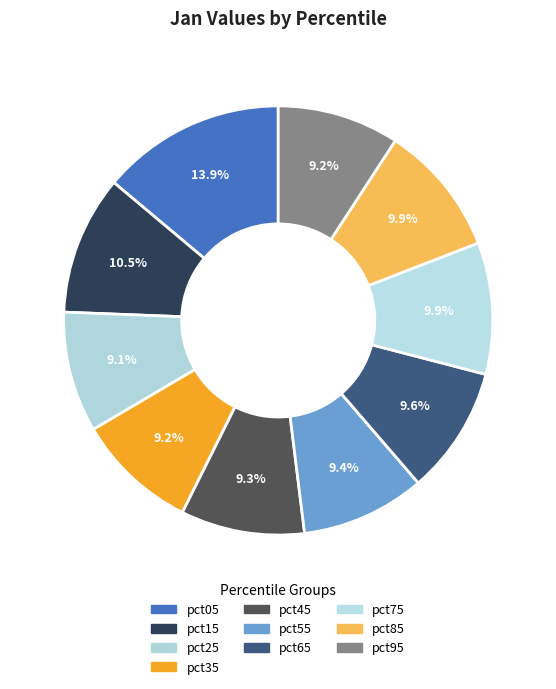

To the nearest percent, what portion does pct95 represent?

9%